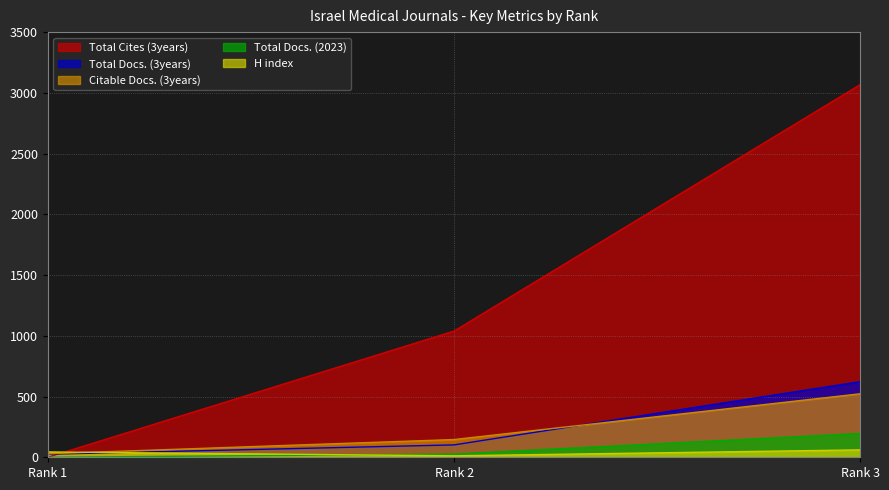

Which series has the widest spread of values?

Total Cites (3years)